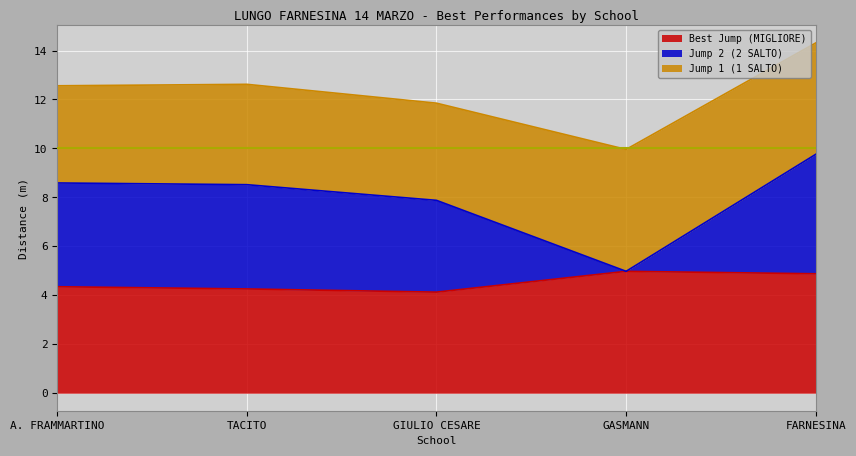

Is it true that Best Jump (MIGLIORE) equals 6.7 at FARNESINA?

False